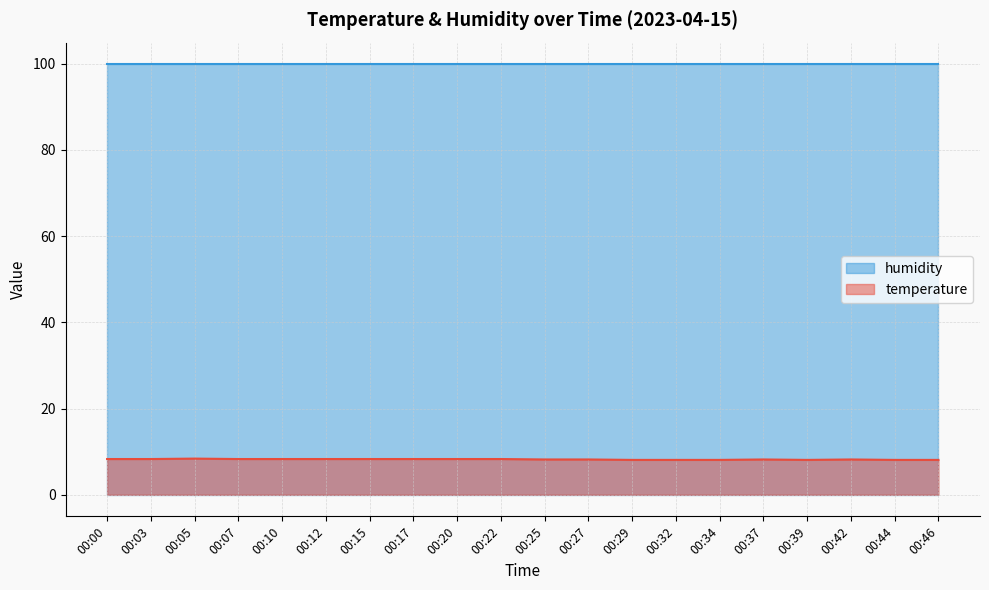

Count the number of data series in this chart.

2